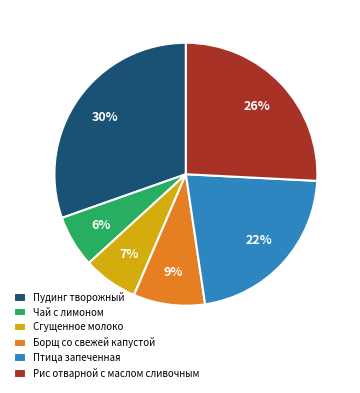

Does any single category account for the majority?

No